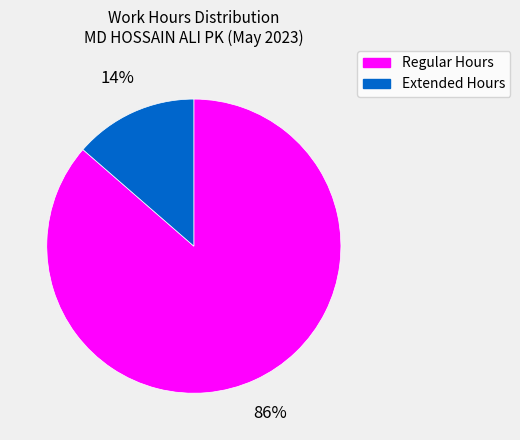

Is there any slice that represents more than half of the pie?

Yes